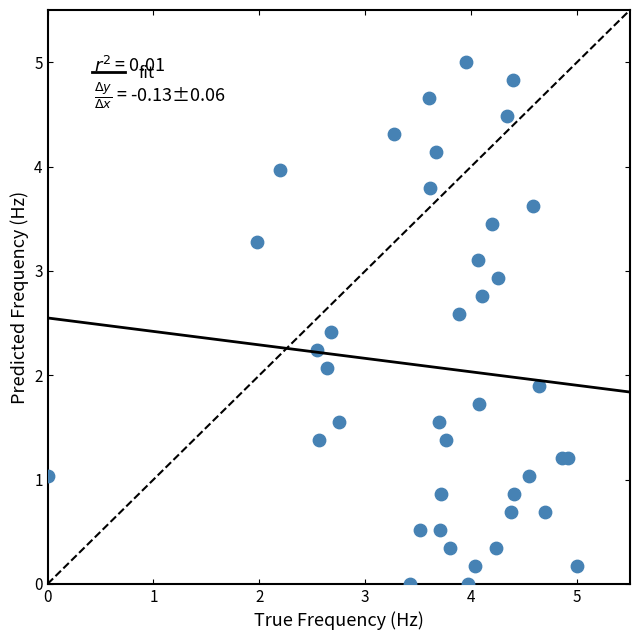

What is the range of Y values (max minus min)?

5.0